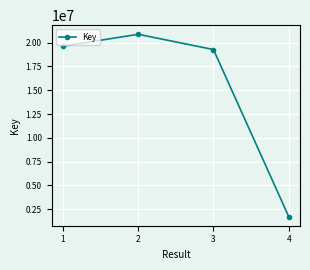

Is it true that the value at 4 is 2483477?

False